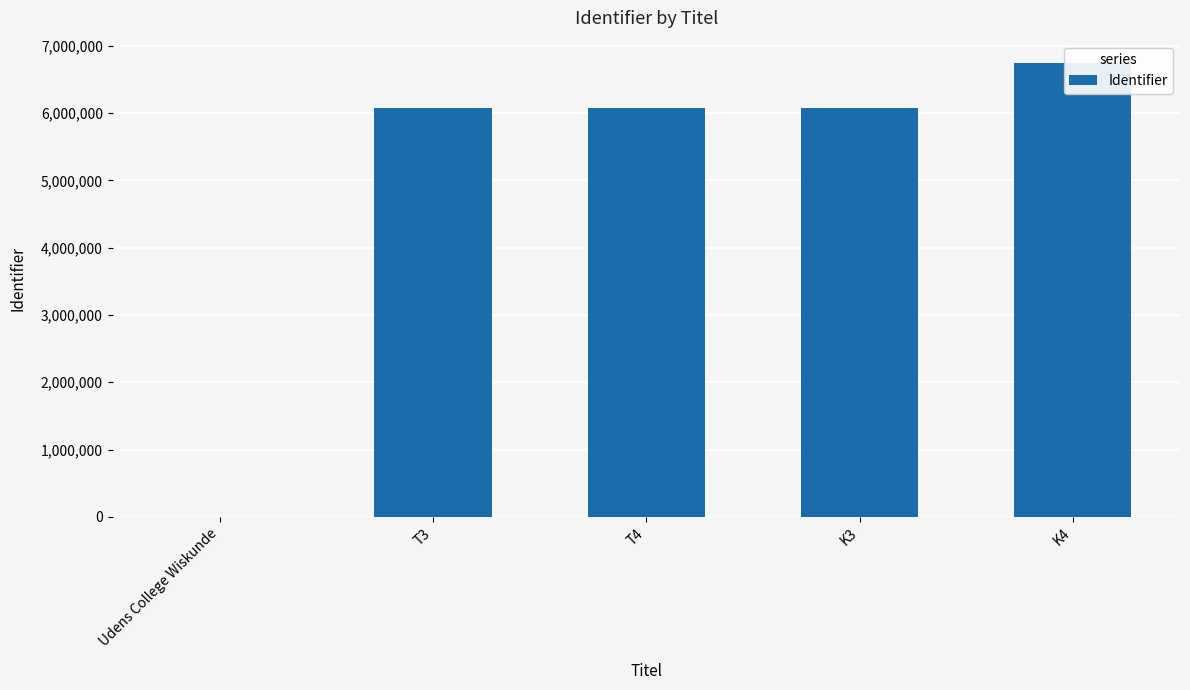

What is the difference between the maximum and minimum values?

6740231